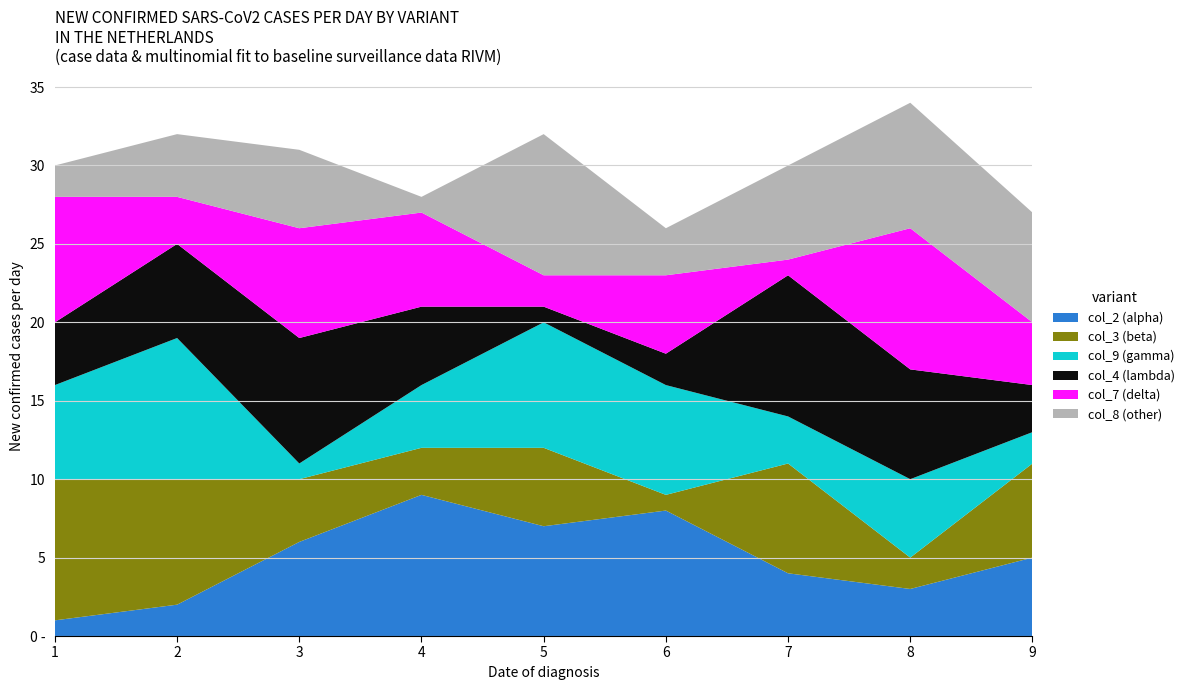

Reading right to left, extract all data points from this chart.

col_2: 9=5	8=3	7=4	6=8	5=7	4=9	3=6	2=2	1=1
col_3: 9=6	8=2	7=7	6=1	5=5	4=3	3=4	2=8	1=9
col_9: 9=2	8=5	7=3	6=7	5=8	4=4	3=1	2=9	1=6
col_4: 9=3	8=7	7=9	6=2	5=1	4=5	3=8	2=6	1=4
col_7: 9=4	8=9	7=1	6=5	5=2	4=6	3=7	2=3	1=8
col_8: 9=7	8=8	7=6	6=3	5=9	4=1	3=5	2=4	1=2